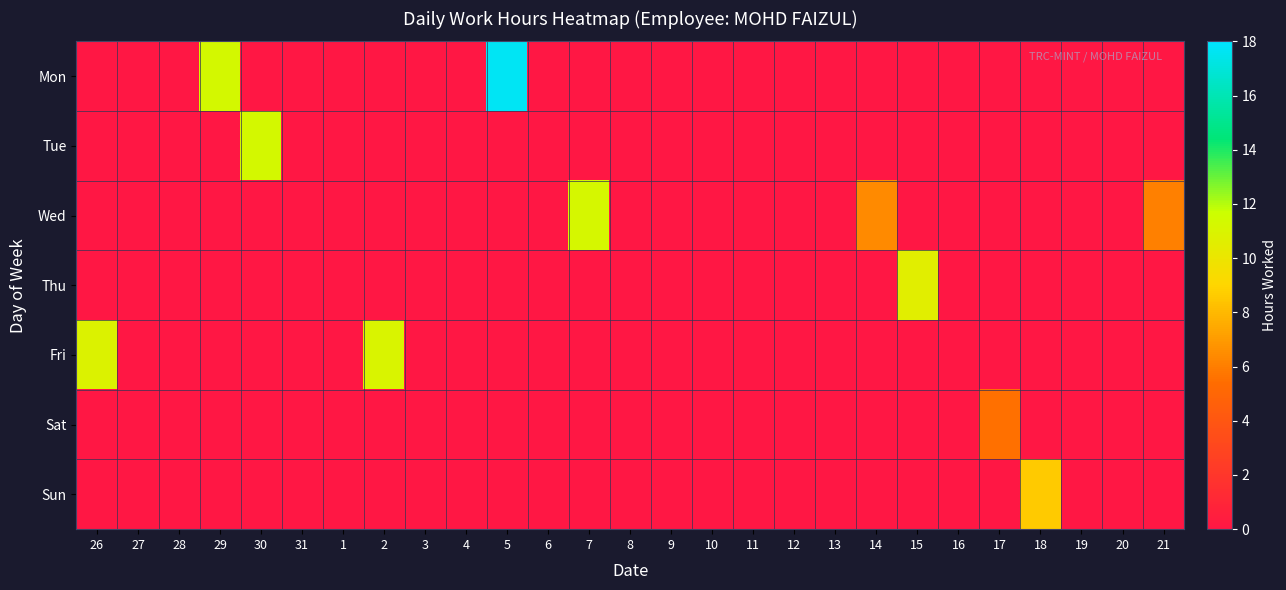

Which label corresponds to the smallest value in the chart?

26